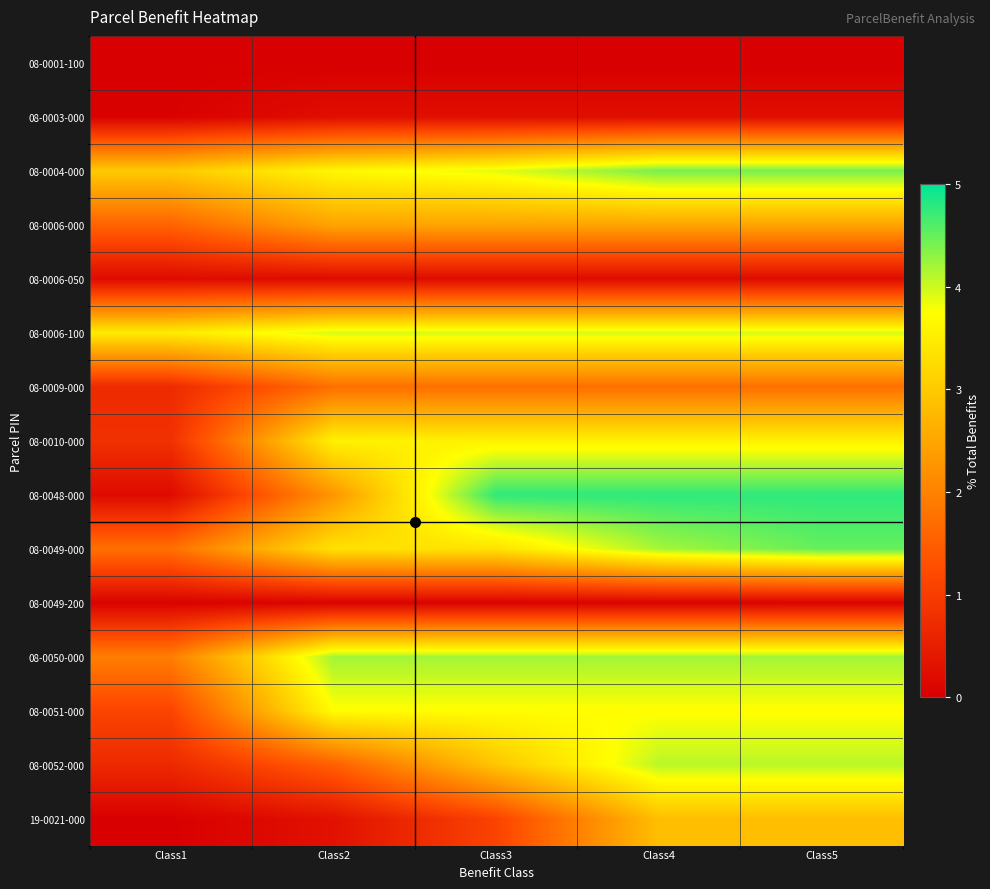

Rank the series at Class1 from highest to lowest value.

08-0006-100, 08-0004-000, 08-0050-000, 08-0049-000, 08-0006-000, 08-0051-000, 08-0010-000, 08-0009-000, 08-0052-000, 08-0006-050, 08-0048-000, 08-0049-200, 08-0003-000, 19-0021-000, 08-0001-100